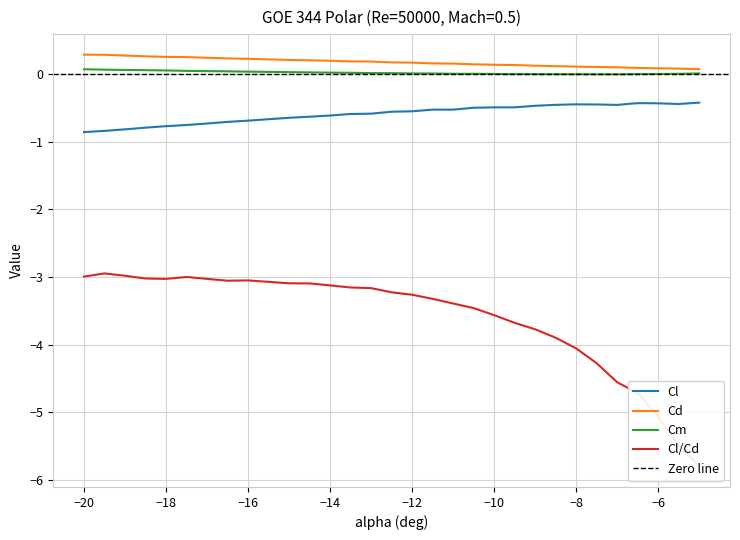

What is the difference between the maximum and minimum values in the Cl/Cd series?

2.9